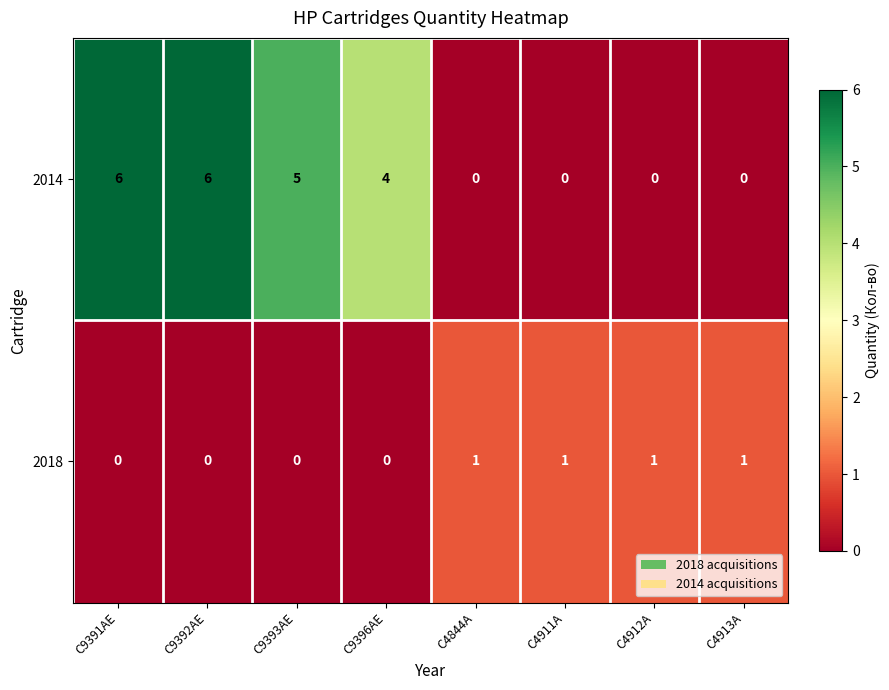

Which series has the widest spread of values?

2014